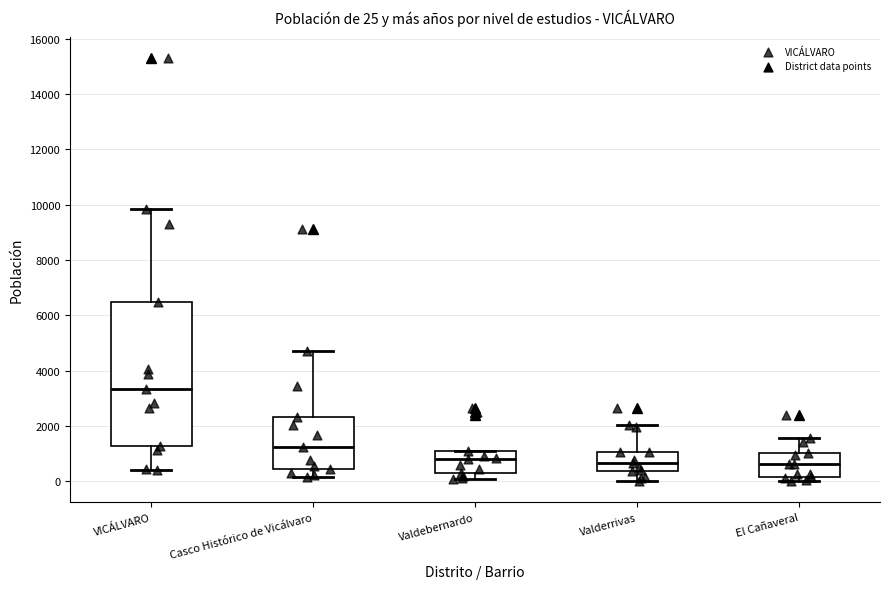

Which box has the highest median line?

VICÁLVARO